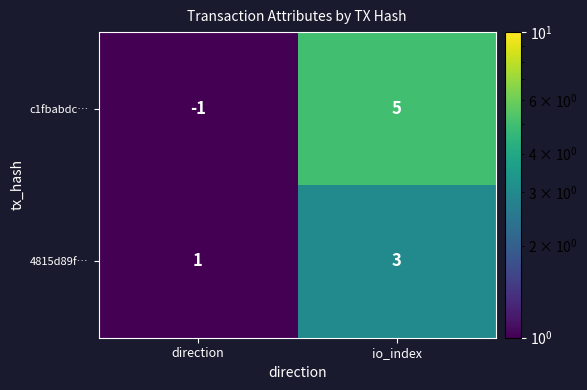

Rank the categories by c1fbabdc… value from highest to lowest.

io_index, direction